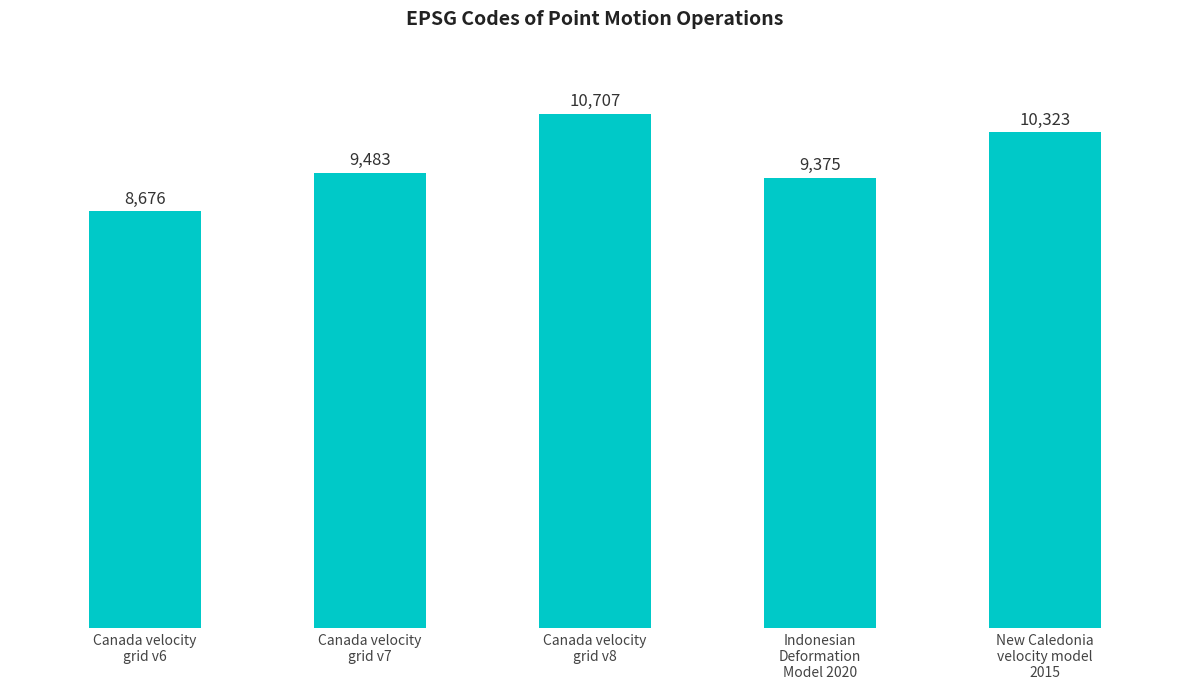

How many series are shown in this chart?

1